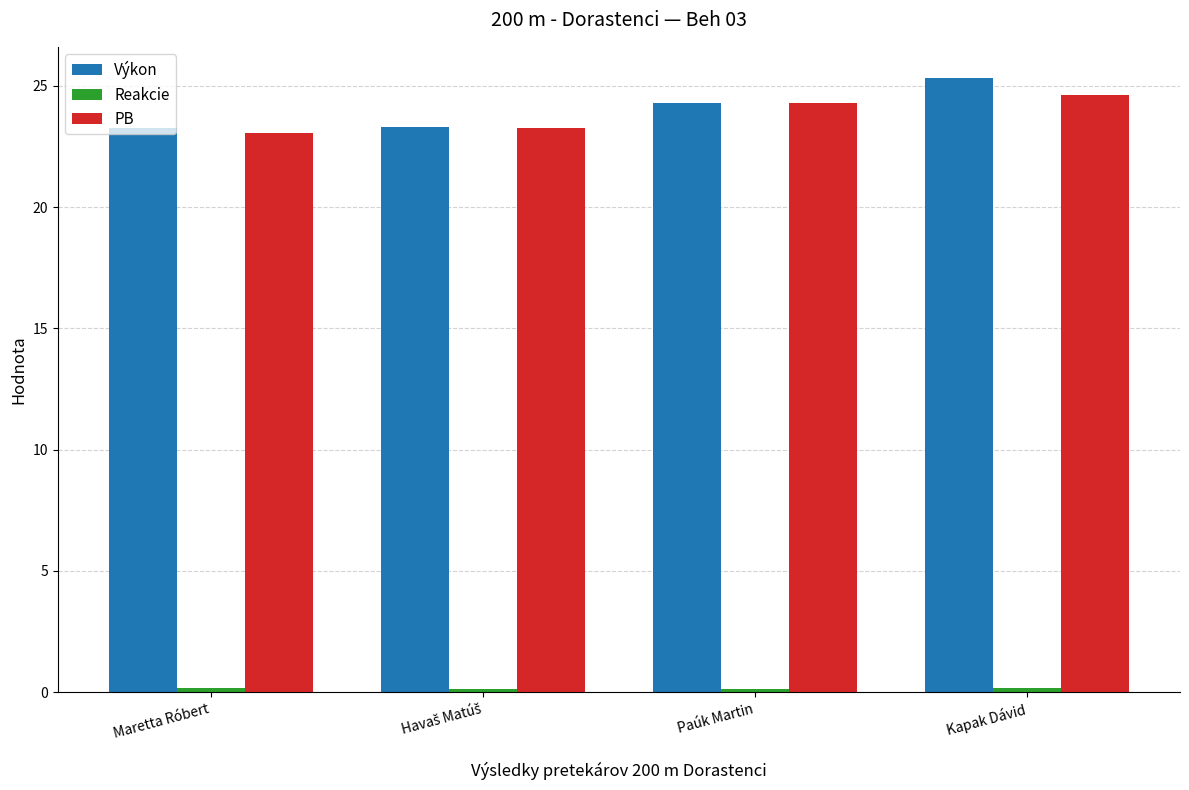

Is it true that Výkon equals 41.8 at Kapak Dávid?

False